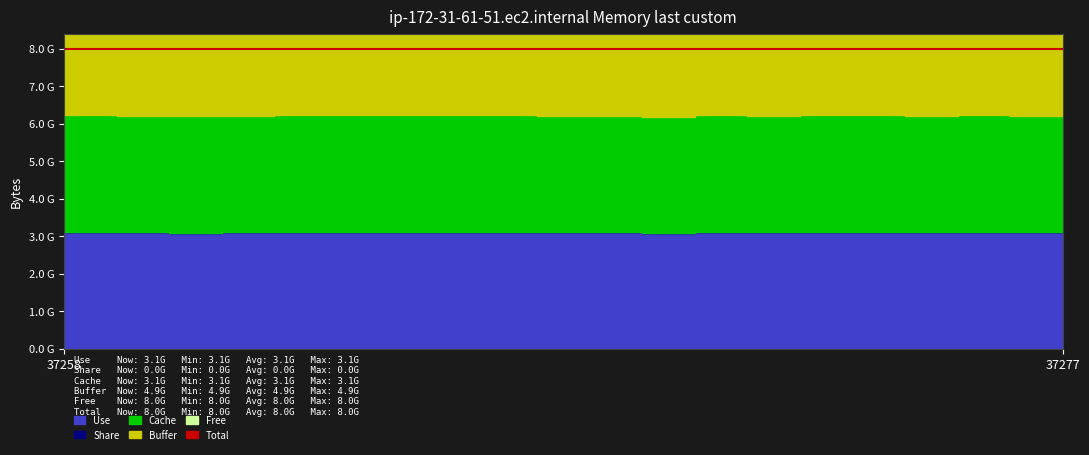

The value of Share at 37270 is 0. True or false?

True